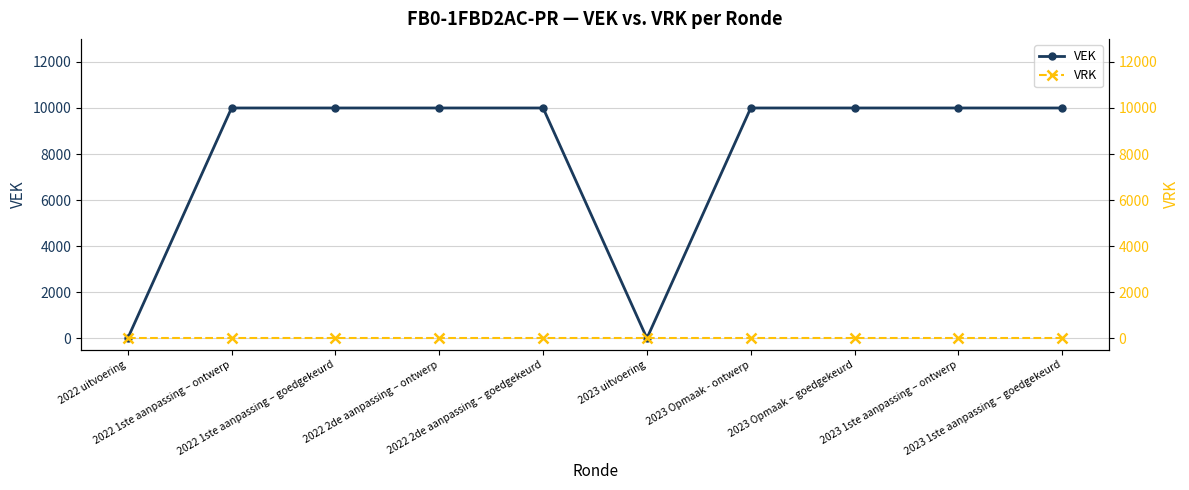

True or false: VRK and VEK cross at least once.

False